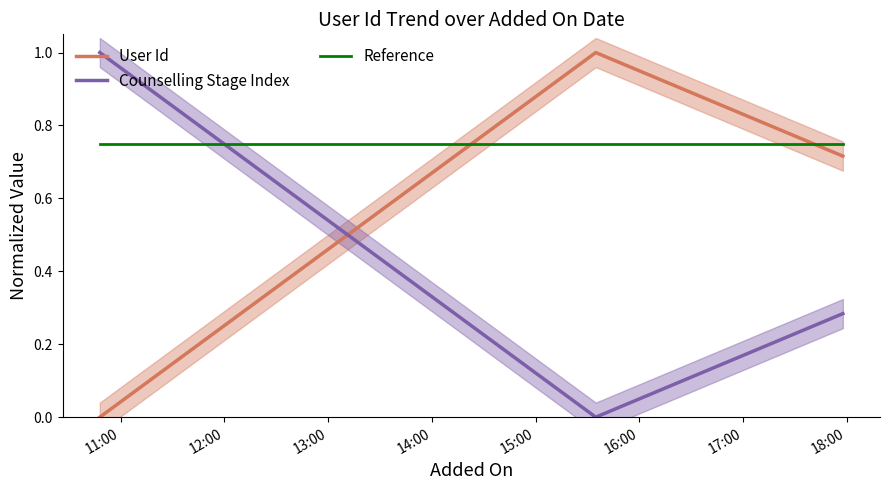

Where is Reference nearest to the value 0?

11:00